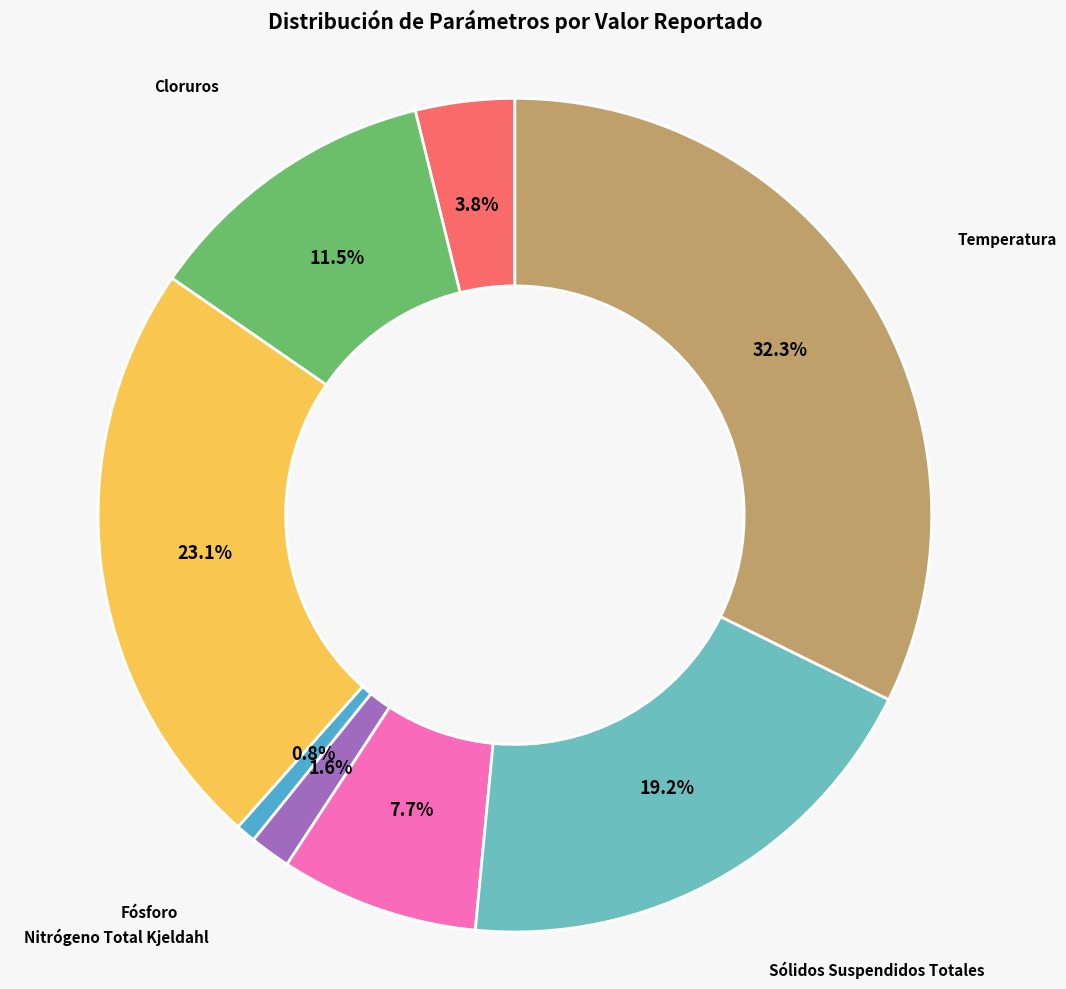

Rank the categories by value from lowest to highest.

Fósforo, Nitrógeno Total Kjeldahl, Aceites y Grasas, Poder Espumógeno, Cloruros, Sólidos Suspendidos Totales, DBO5, Temperatura